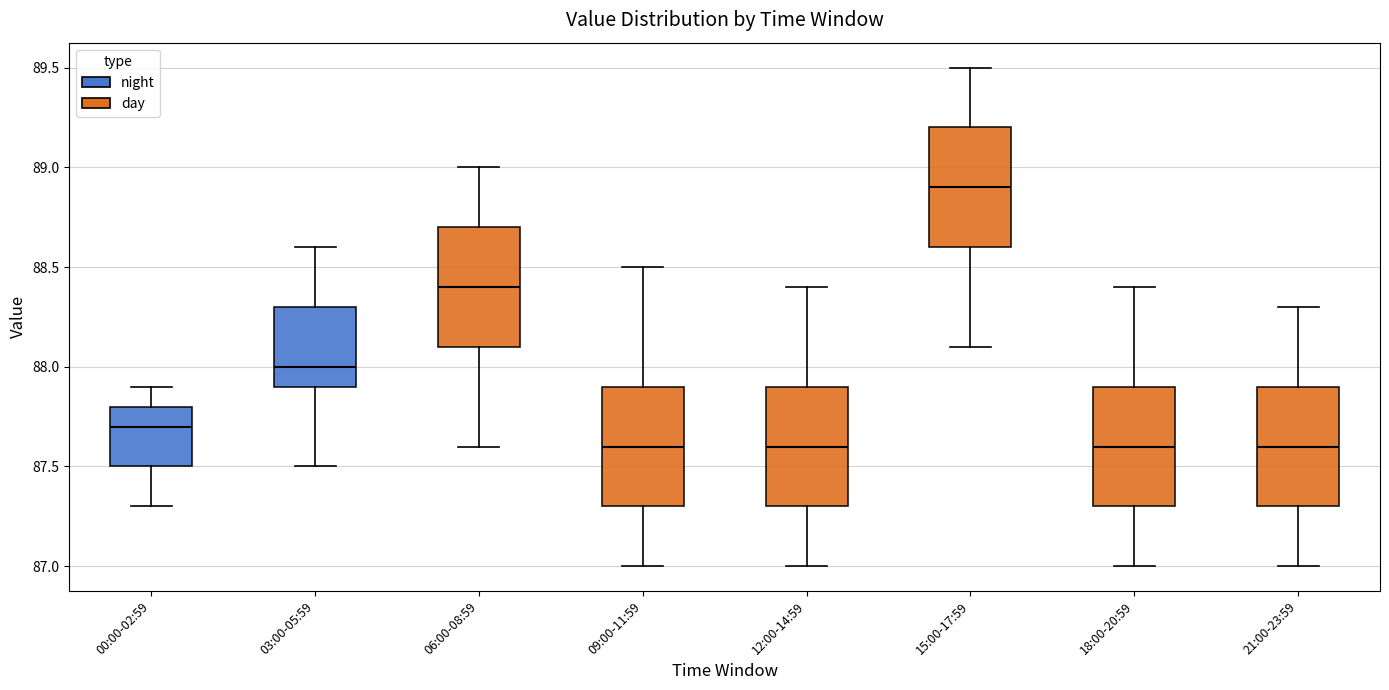

Reading left to right, transcribe this box plot: for each box, give where its median line is, the range the box spans, and where its two whiskers end, as read against the y-axis. The values are not printed on the chart, so give them approximately, as read against the axis.

00:00-02:59: median 87.7, box 87.5 to 87.8, whiskers 87.3 to 87.9
03:00-05:59: median 88.0, box 87.9 to 88.3, whiskers 87.5 to 88.6
06:00-08:59: median 88.4, box 88.1 to 88.7, whiskers 87.6 to 89.0
09:00-11:59: median 87.6, box 87.3 to 87.9, whiskers 87.0 to 88.5
12:00-14:59: median 87.6, box 87.3 to 87.9, whiskers 87.0 to 88.4
15:00-17:59: median 88.9, box 88.6 to 89.2, whiskers 88.1 to 89.5
18:00-20:59: median 87.6, box 87.3 to 87.9, whiskers 87.0 to 88.4
21:00-23:59: median 87.6, box 87.3 to 87.9, whiskers 87.0 to 88.3